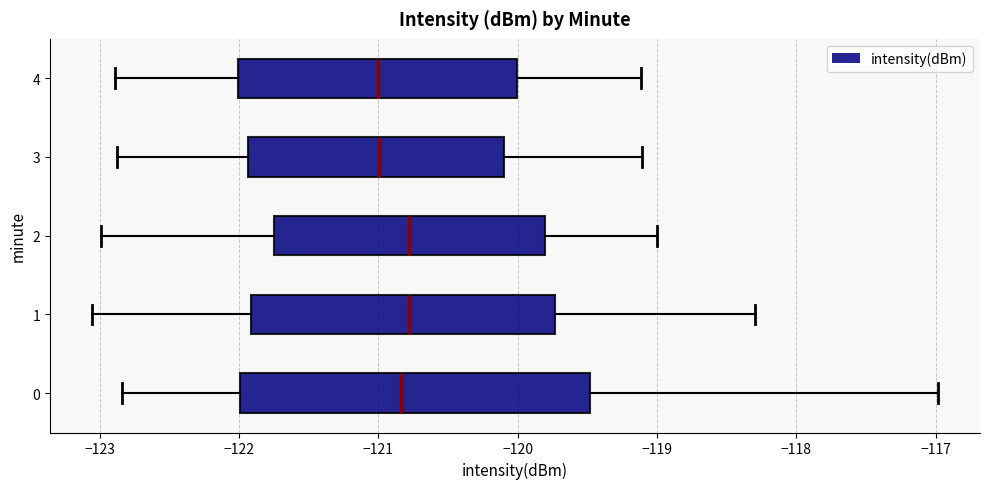

Which box is the widest, from its left edge to its right edge?

0